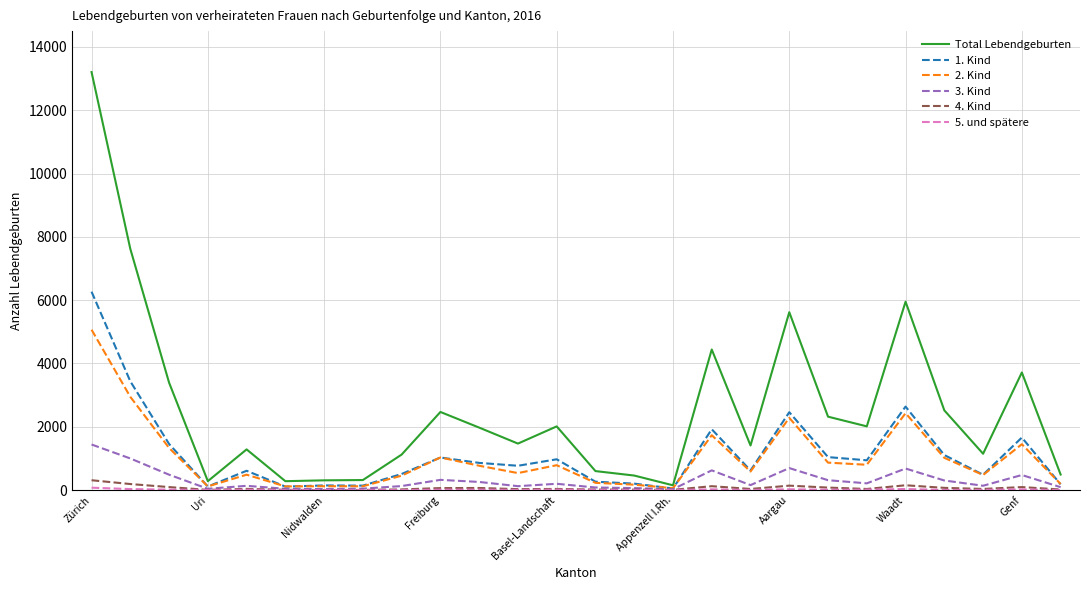

Which series has the largest total across all categories?

Total Lebendgeburten